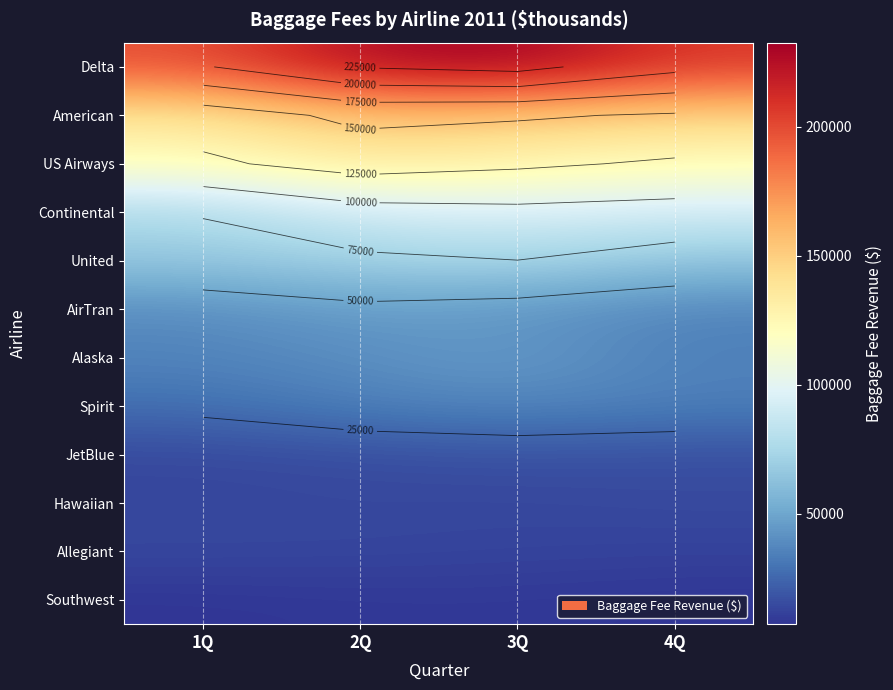

At which category is the sum across all series the highest?

3Q